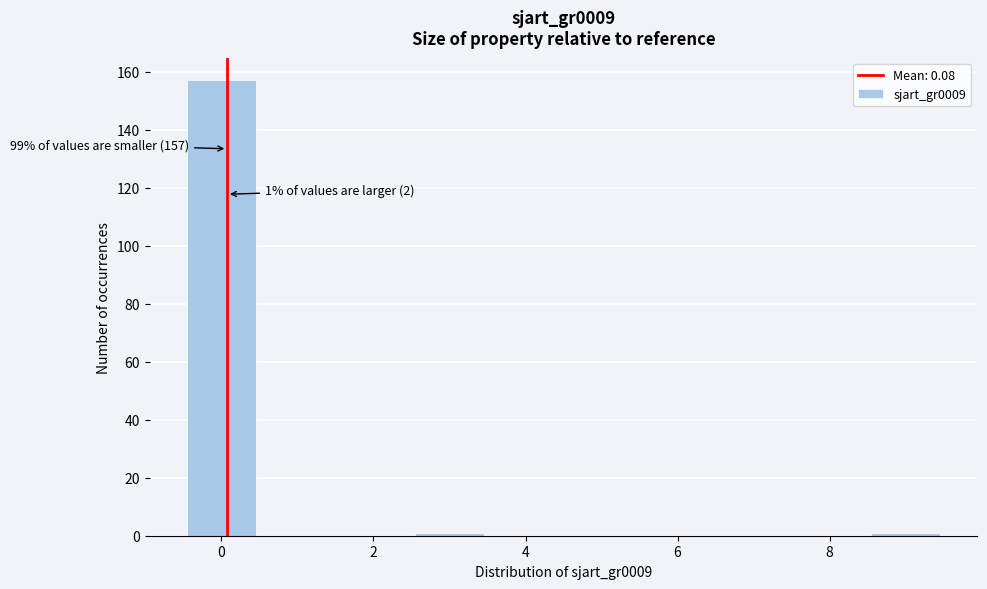

Which range on the x-axis has the tallest bar?

-0.5 to 0.5